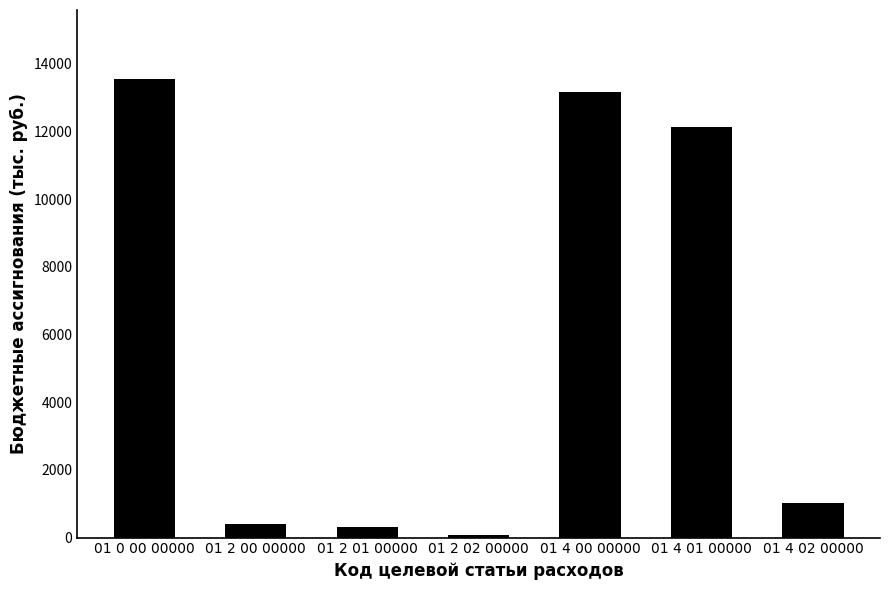

Does the chart contain any negative values?

No